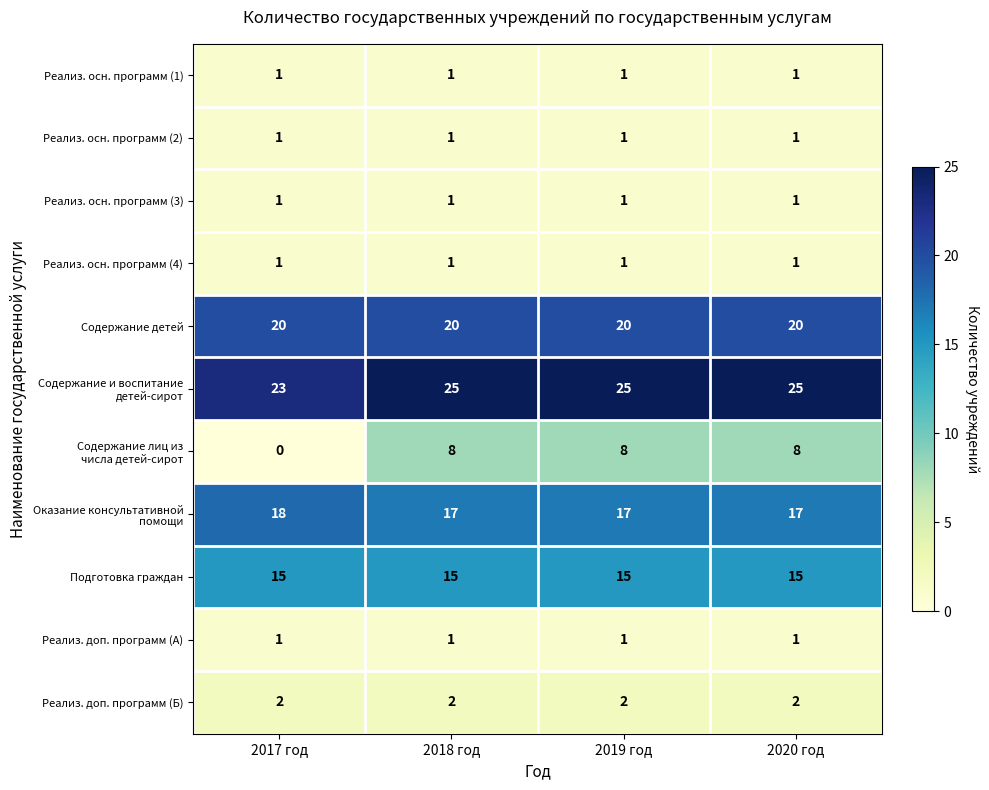

What is the greatest value displayed?

25